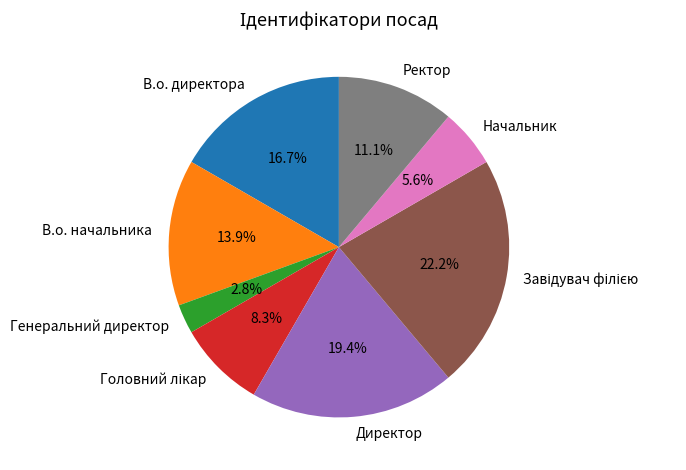

To the nearest percent, what is the difference between the largest and smallest slice percentages?

19%